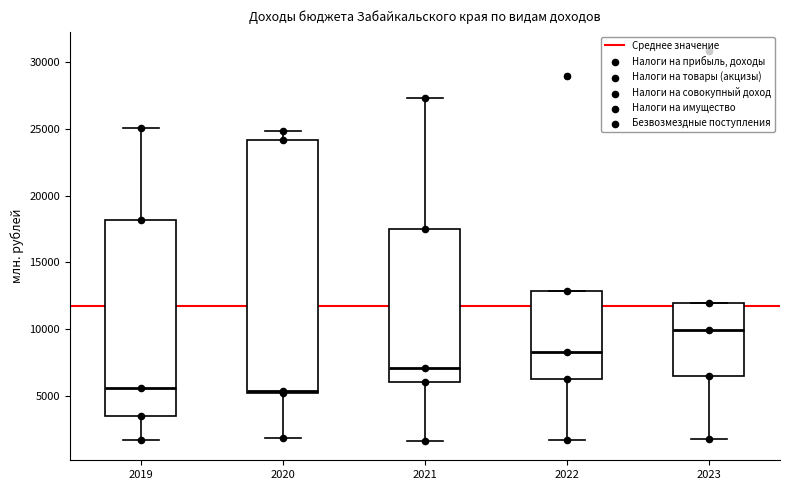

Reading left to right, transcribe this box plot: for each box, give where its median line is, the range the box spans, and where its two whiskers end, as read against the y-axis. The values are not printed on the chart, so give them approximately, as read against the axis.

2019: median 5500, box 3500 to 18000, whiskers 1500 to 25000
2020: median 5500, box 5000 to 24000, whiskers 2000 to 25000
2021: median 7000, box 6000 to 17500, whiskers 1500 to 27500
2022: median 8500, box 6500 to 13000, whiskers 1500 to 13000
2023: median 10000, box 6500 to 12000, whiskers 2000 to 12000